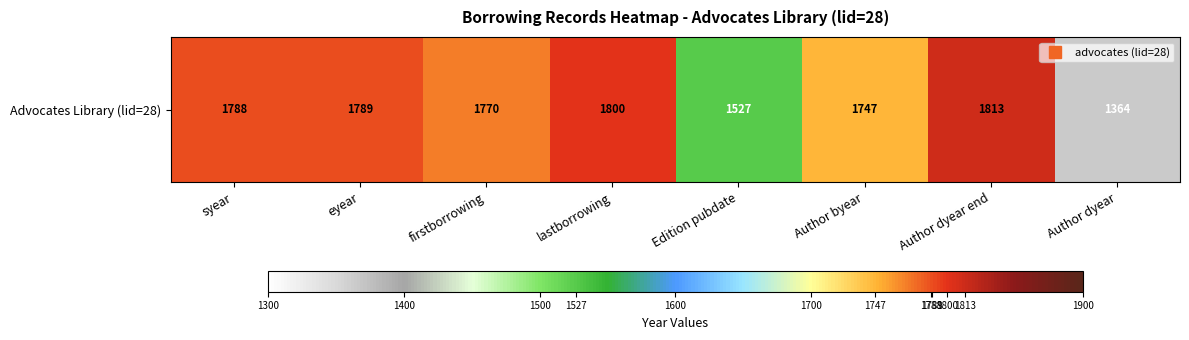

Is it true that the value at firstborrowing is 2587?

False